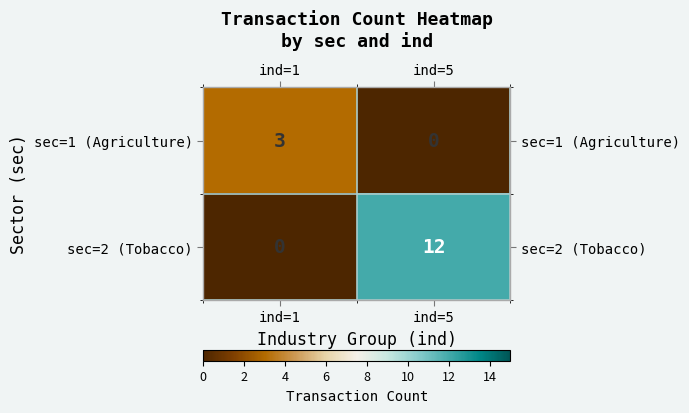

Rank the series at ind=5 from lowest to highest value.

sec=1 (Agriculture), sec=2 (Tobacco)